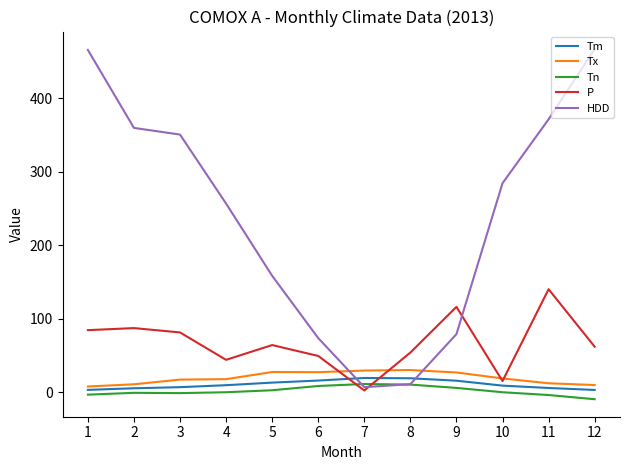

Which series has the widest spread of values?

HDD